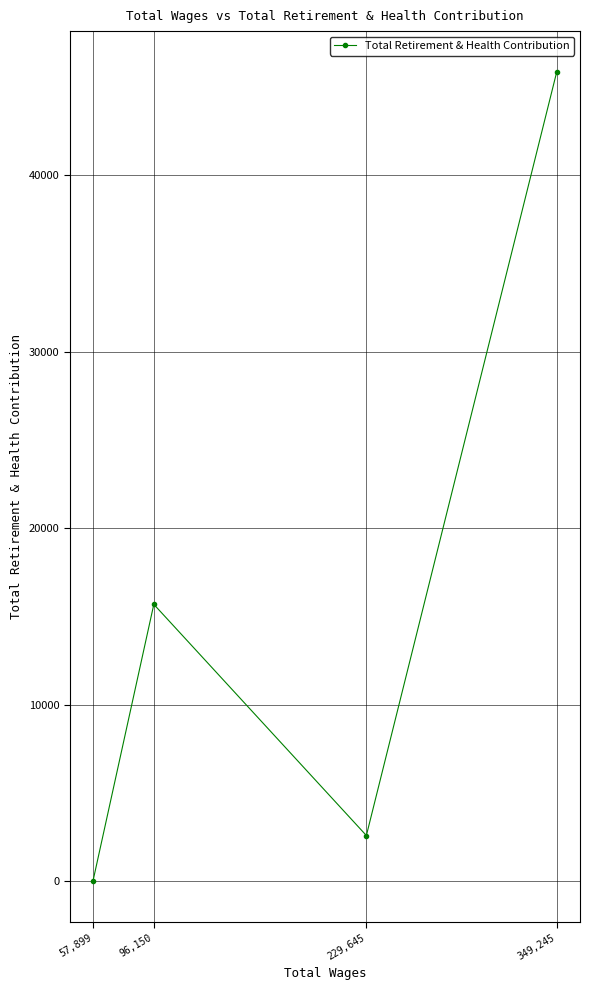

Is it true that the value at 57,899 is -31244?

False